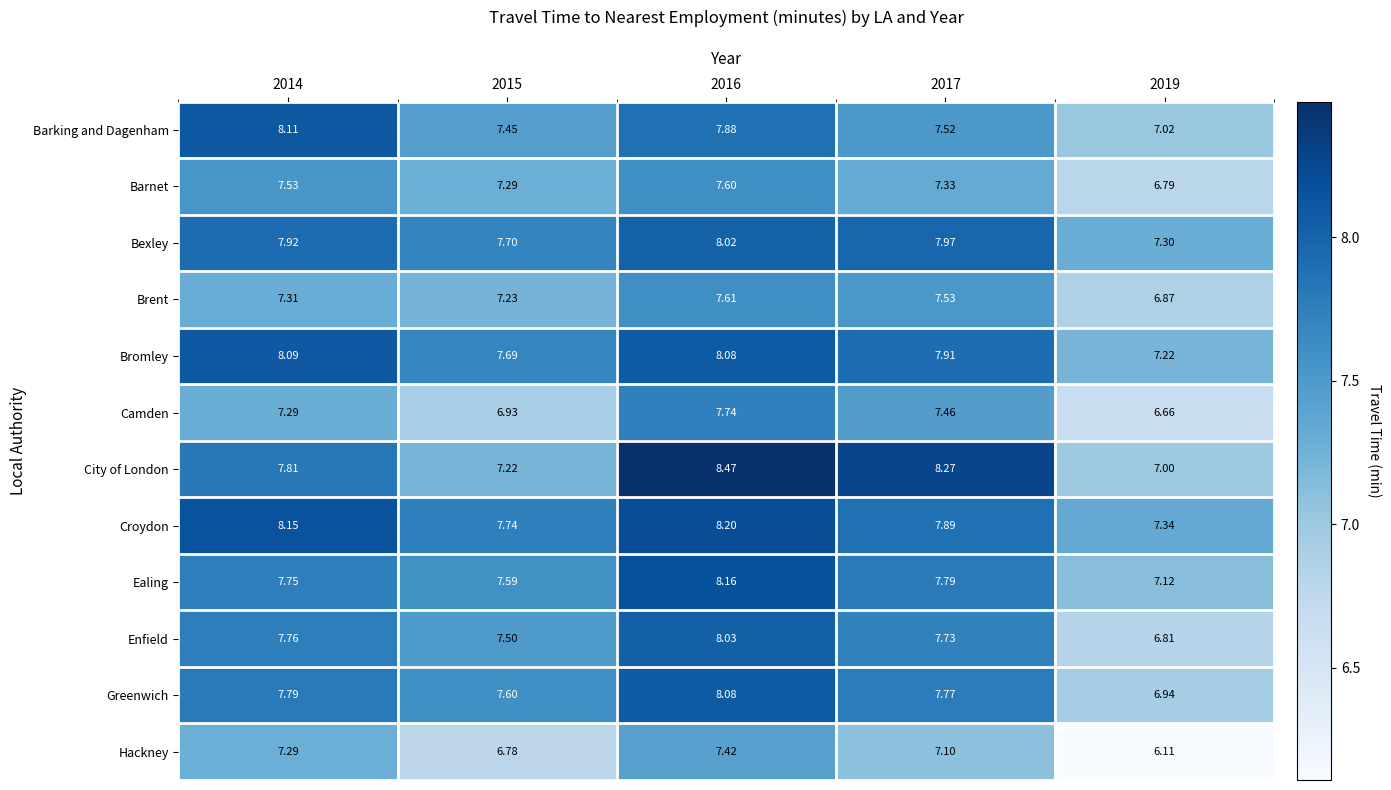

List the series in order of their peak value, lowest first.

Hackney, Barnet, Brent, Camden, Bexley, Enfield, Greenwich, Bromley, Barking and Dagenham, Ealing, Croydon, City of London